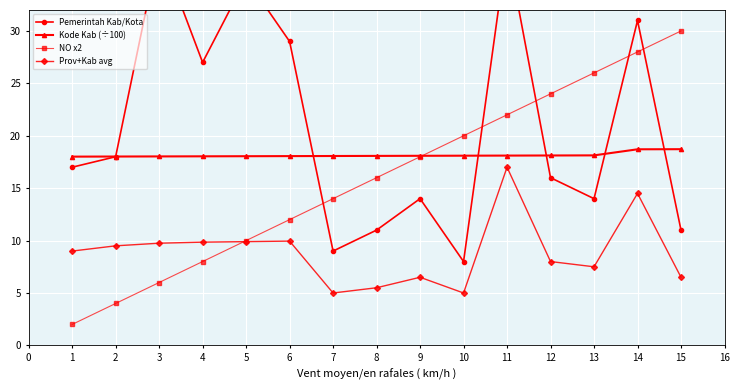

True or false: Prov+Kab avg and Kode Kab (÷100) cross at least once.

False